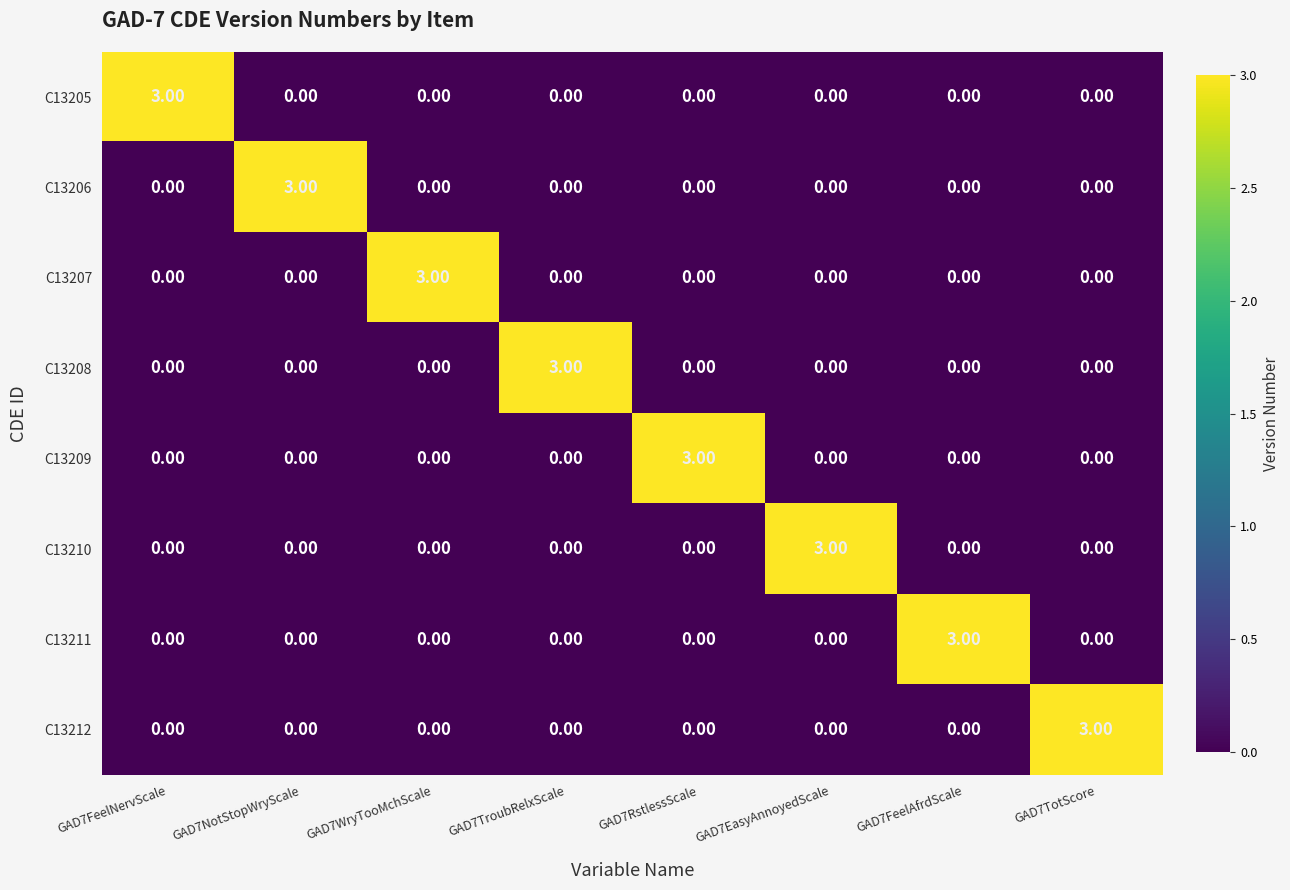

What is the difference between the highest and lowest values at GAD7FeelAfrdScale?

3